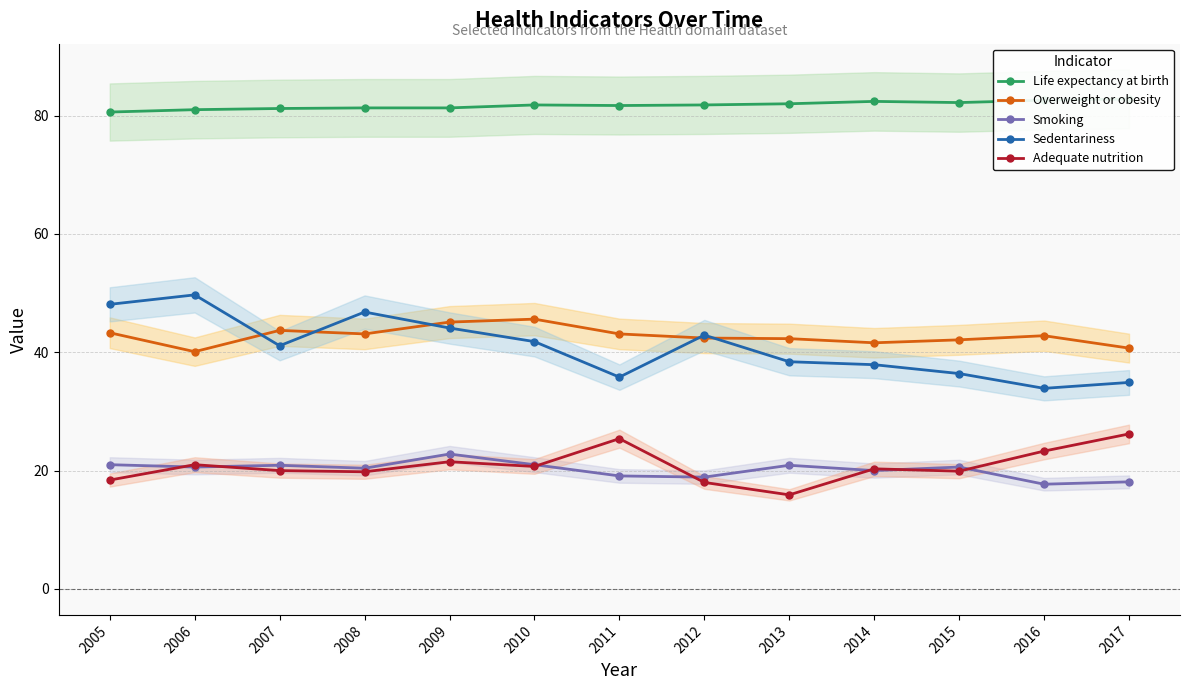

What is the total value across all series at 2015?

201.2